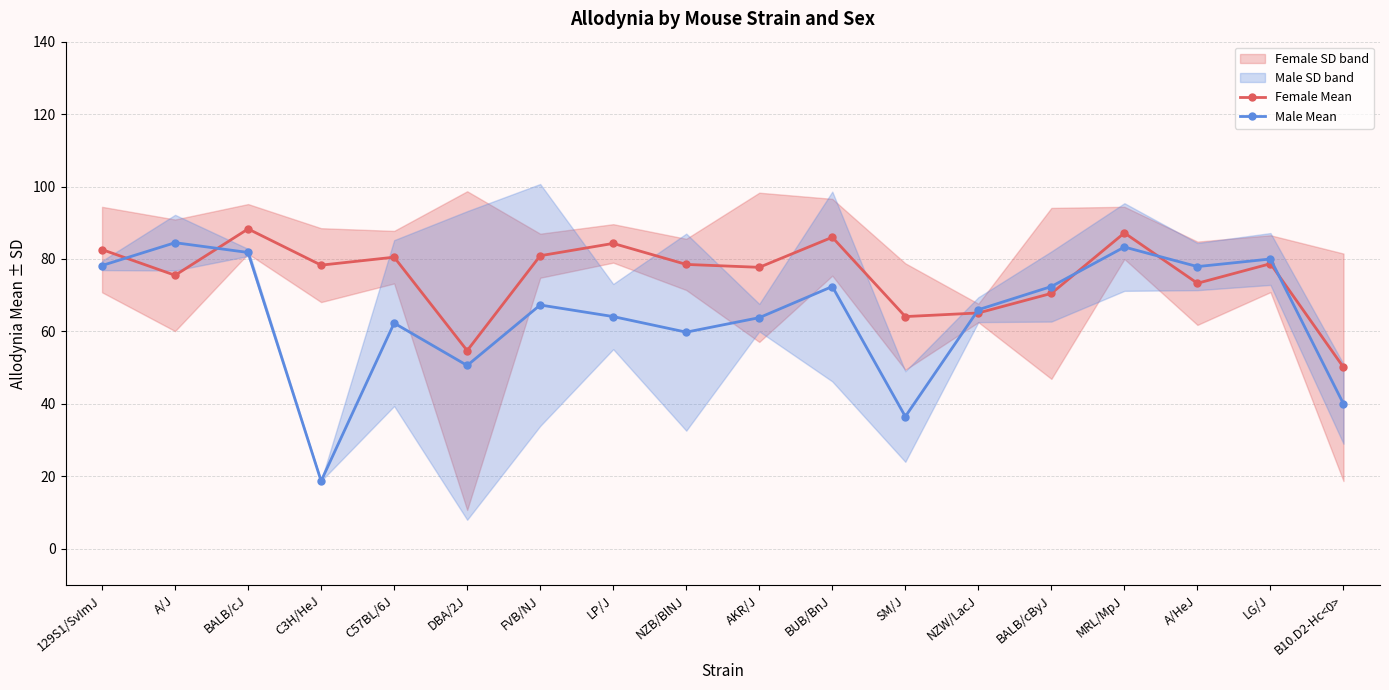

Read the Female Mean value at MRL/MpJ.

87.2